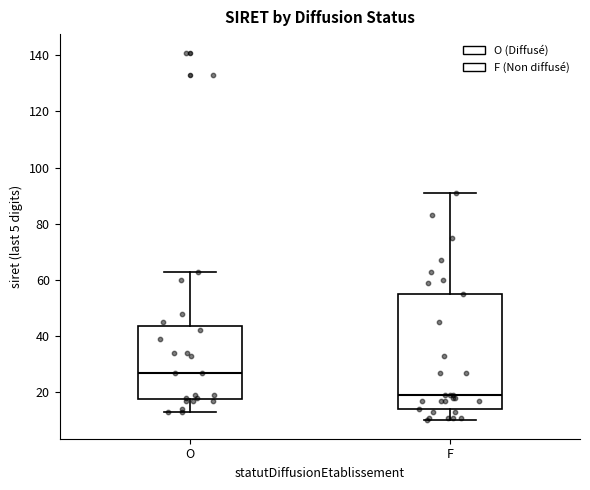

Reading left to right, read every box against the y-axis: the position of its median line, the range the box covers, and the ends of its whiskers. The values are not printed on the chart, so give them approximately, as read against the axis.

O: median 28, box 18 to 44, whiskers 14 to 64
F: median 20, box 14 to 56, whiskers 10 to 92